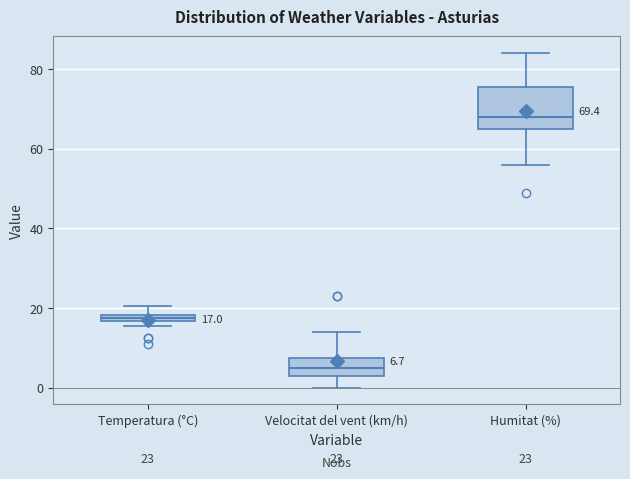

Comparing the boxes themselves (not the whiskers), which one is the tallest?

Humitat (%)